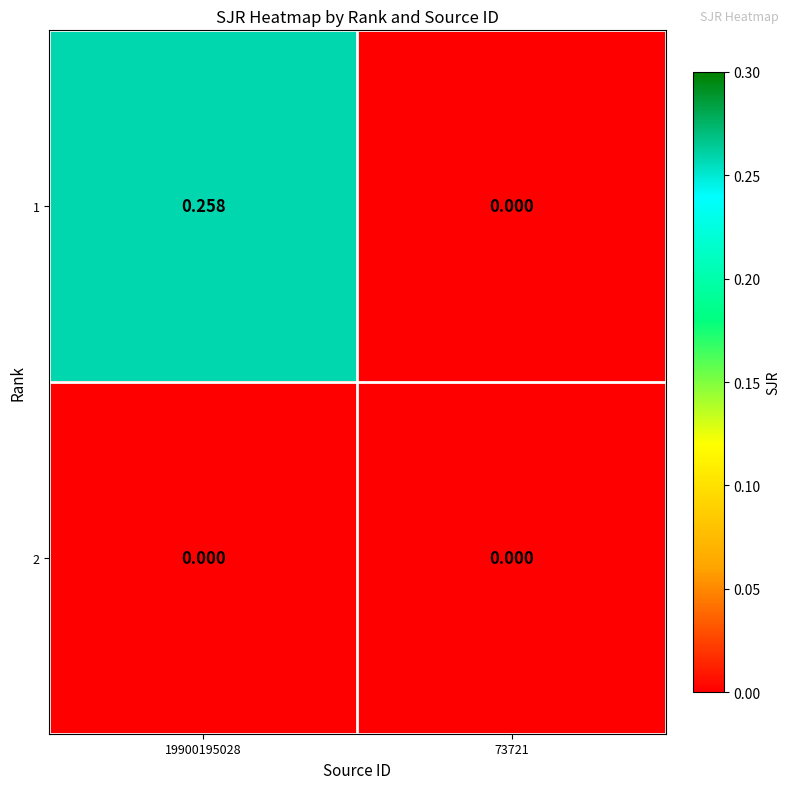

Is the value of 2 at 73721 greater than the value of 1 at 19900195028?

No